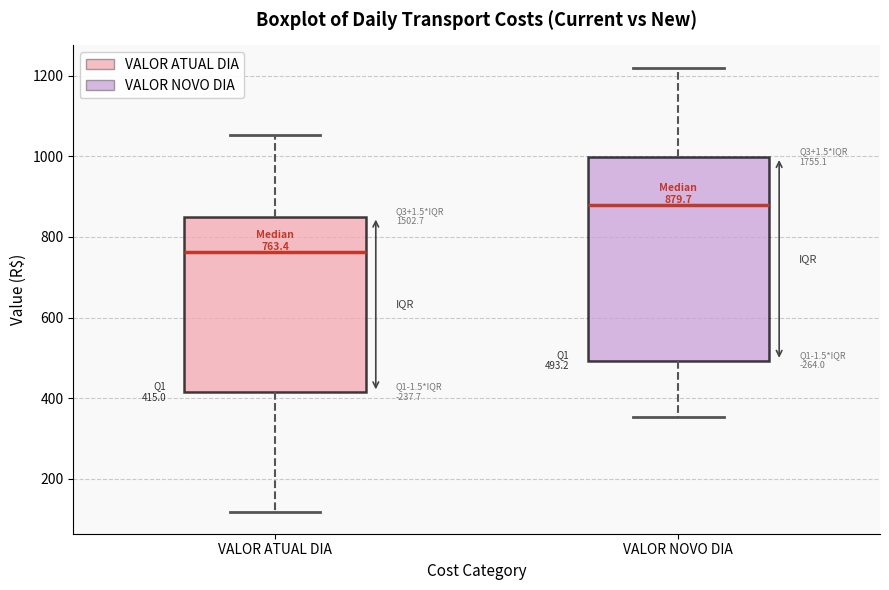

Which box has the highest median line?

VALOR NOVO DIA